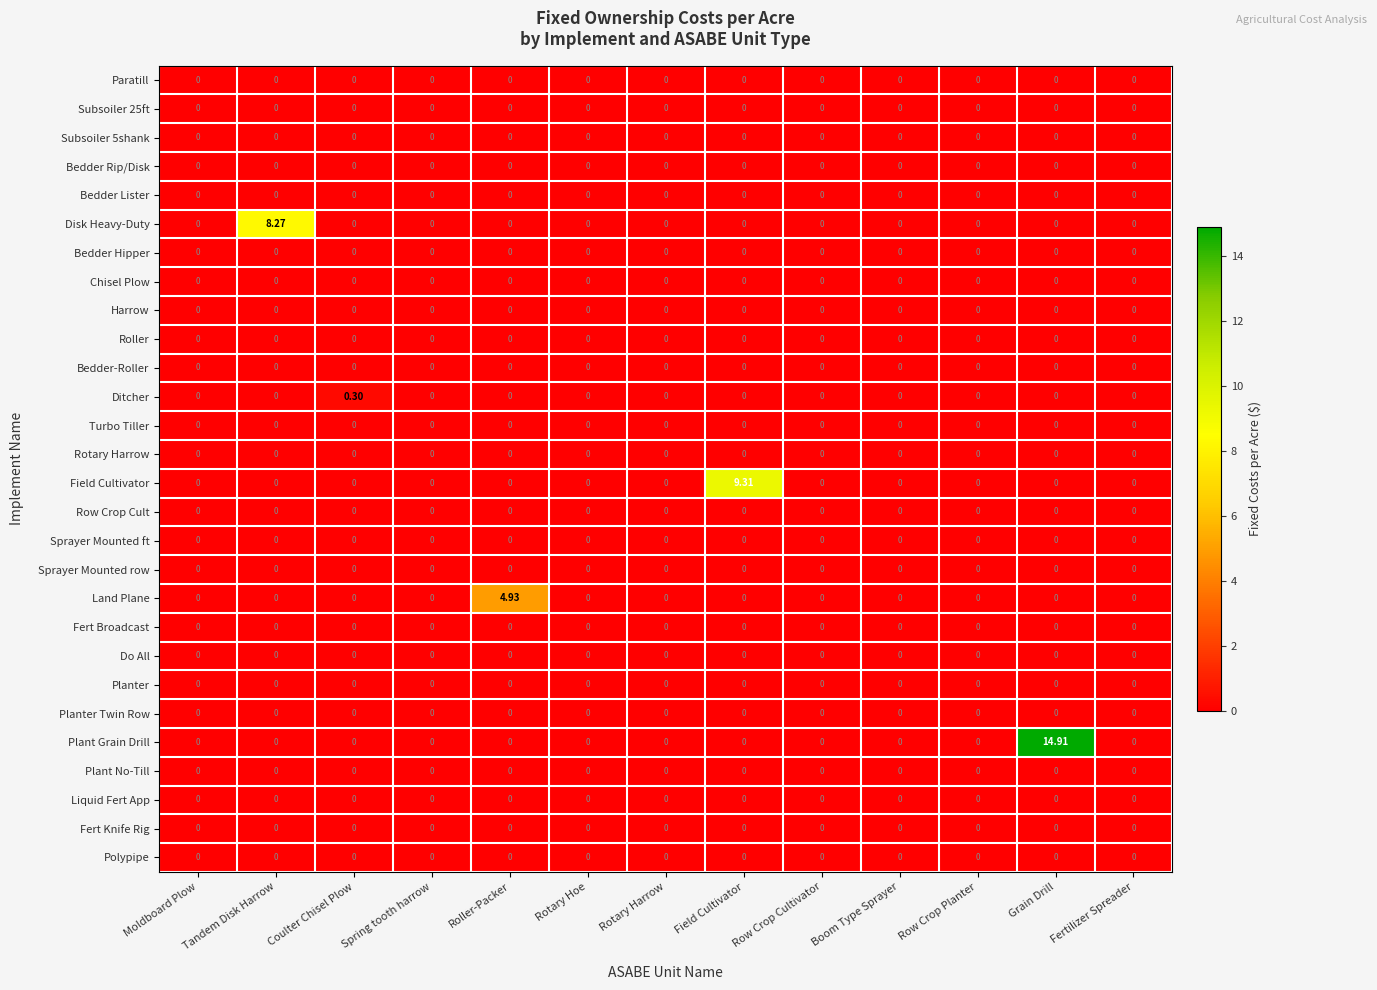

Which series has the largest range (max minus min)?

Plant Grain Drill